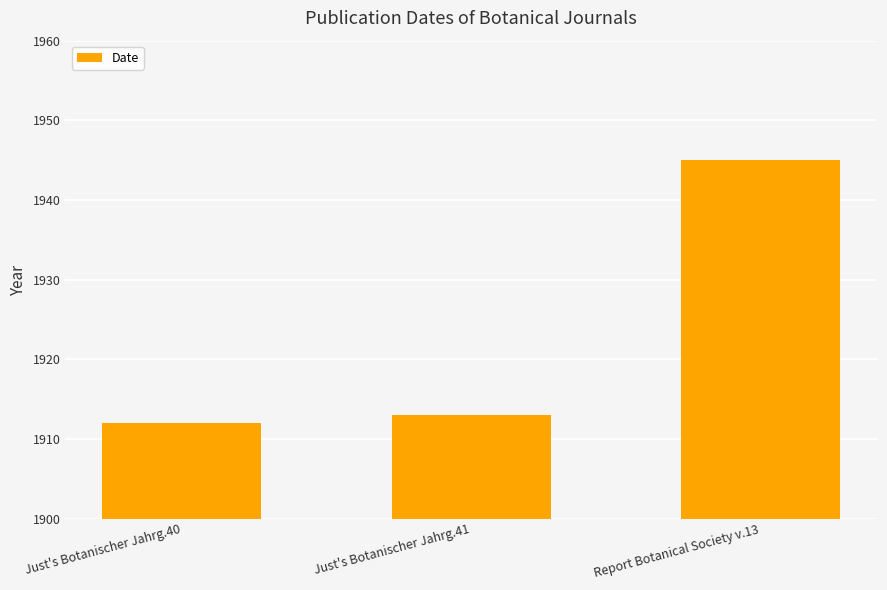

Between Just's Botanischer Jahrg.40 and Report Botanical Society v.13, which is larger?

Report Botanical Society v.13